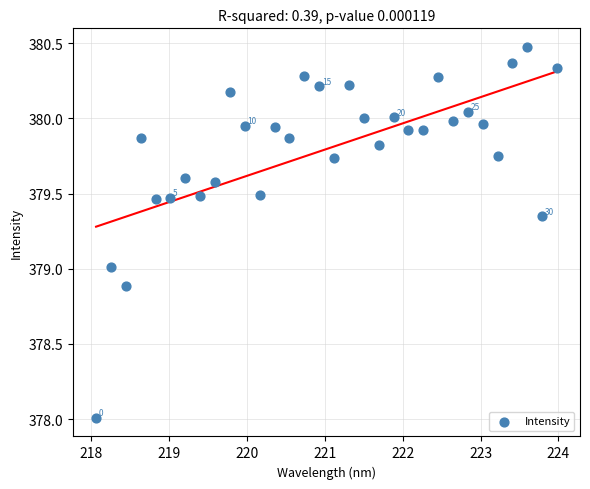

What is the range of X values (max minus min)?

5.9